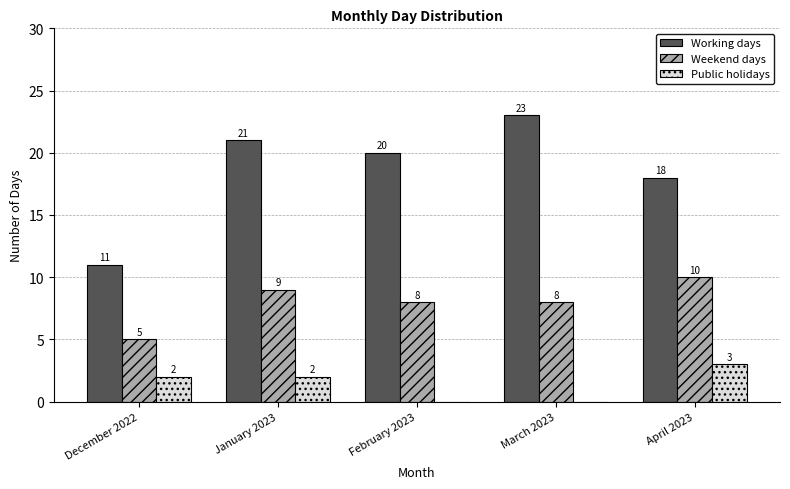

Which series has the largest total across all categories?

Working days